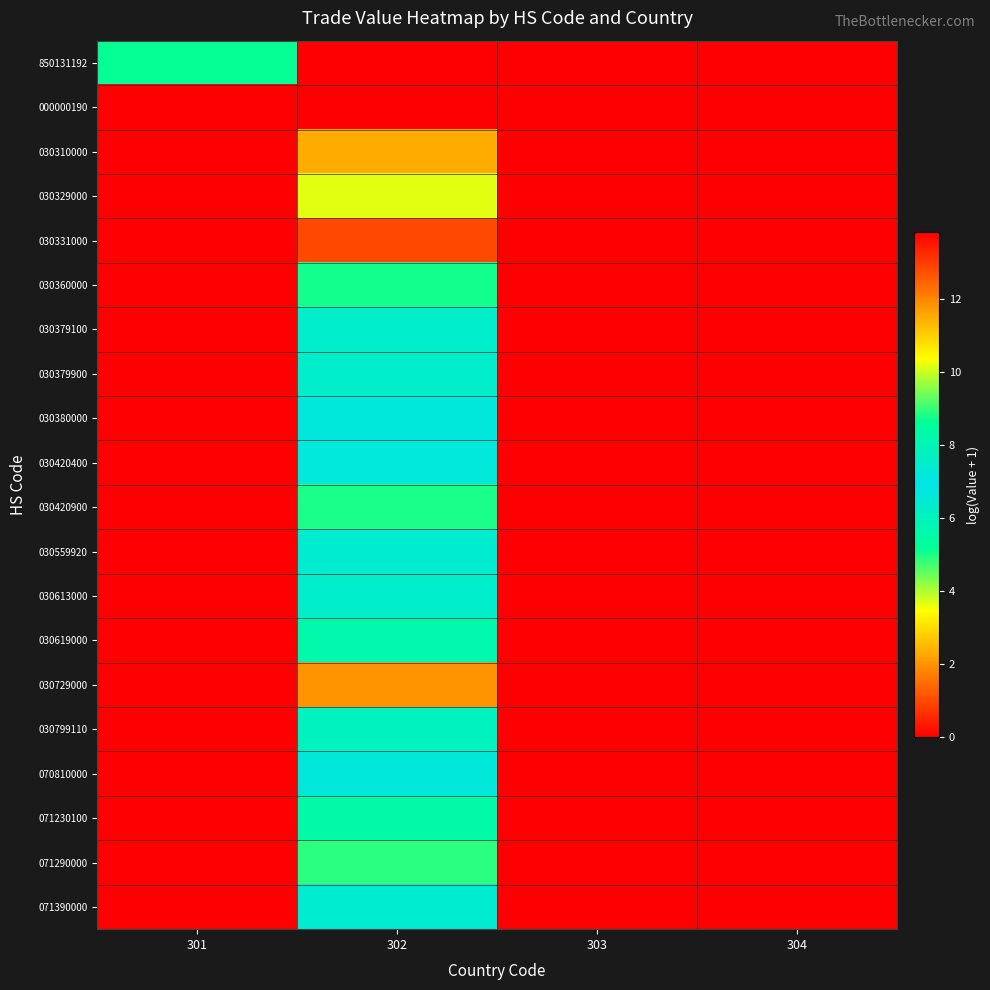

Which series has the largest total across all categories?

000000190